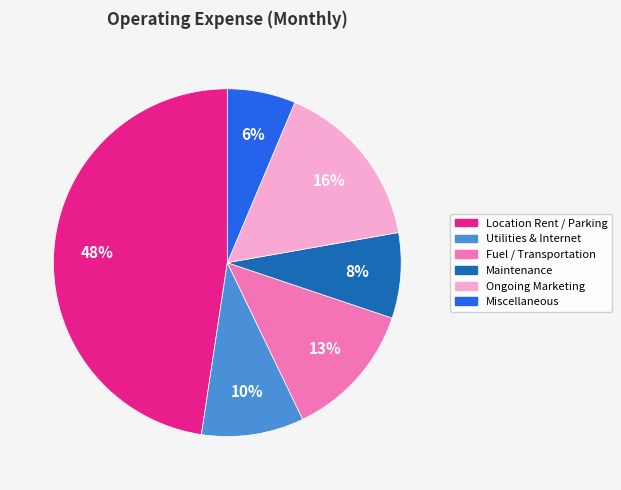

Approximately how many times larger is the value at Miscellaneous compared to Maintenance?

0.8